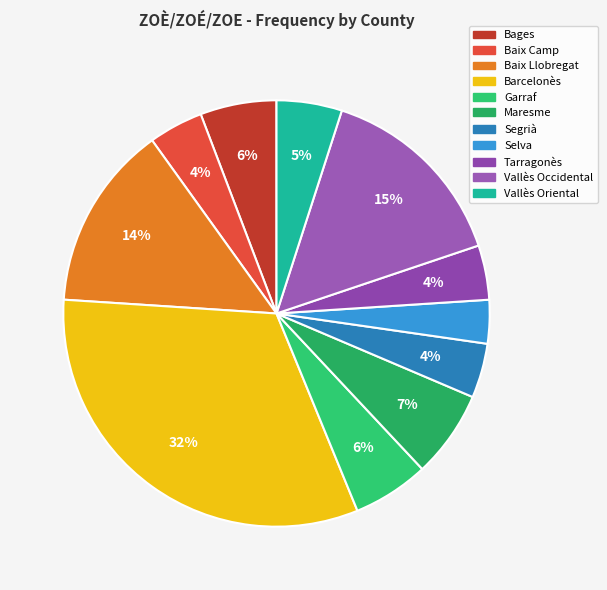

Count the number of slices in the pie.

11